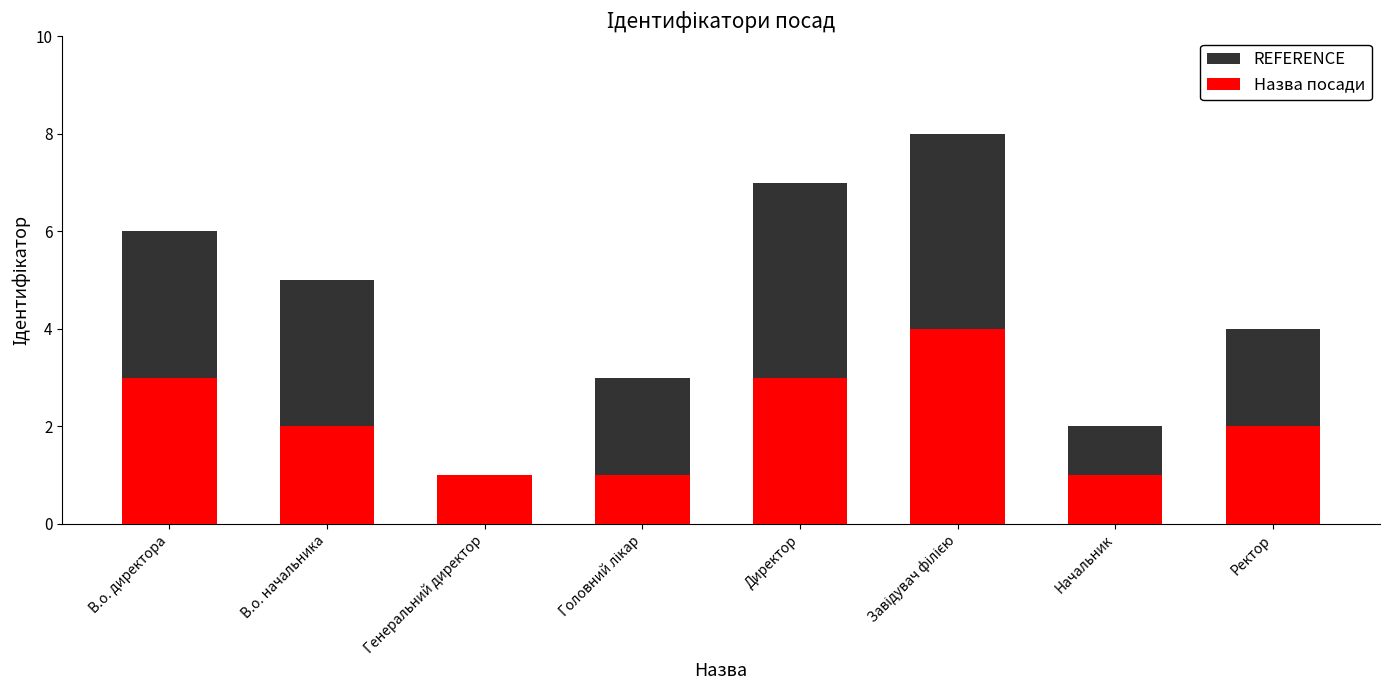

At which label does REFERENCE reach its peak?

Завідувач філією